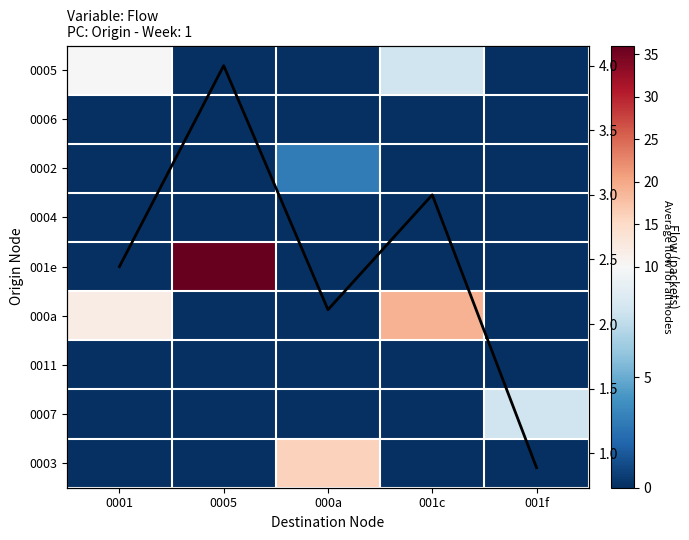

What is the total value across all series at 000a?

21.1